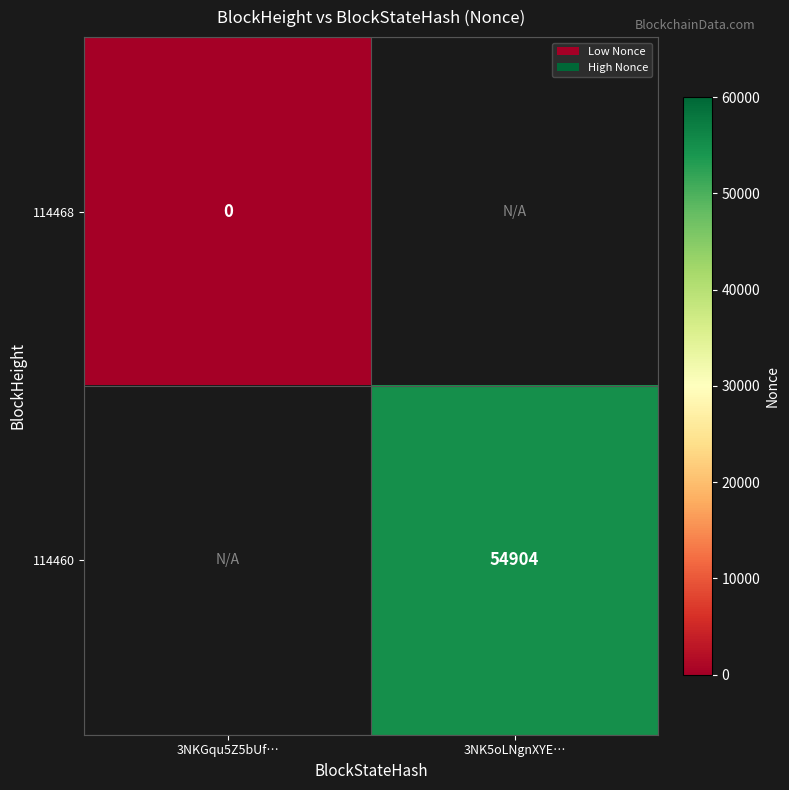

The value of 114460 at 3NK5oLNgnXYE… is 83246. True or false?

False